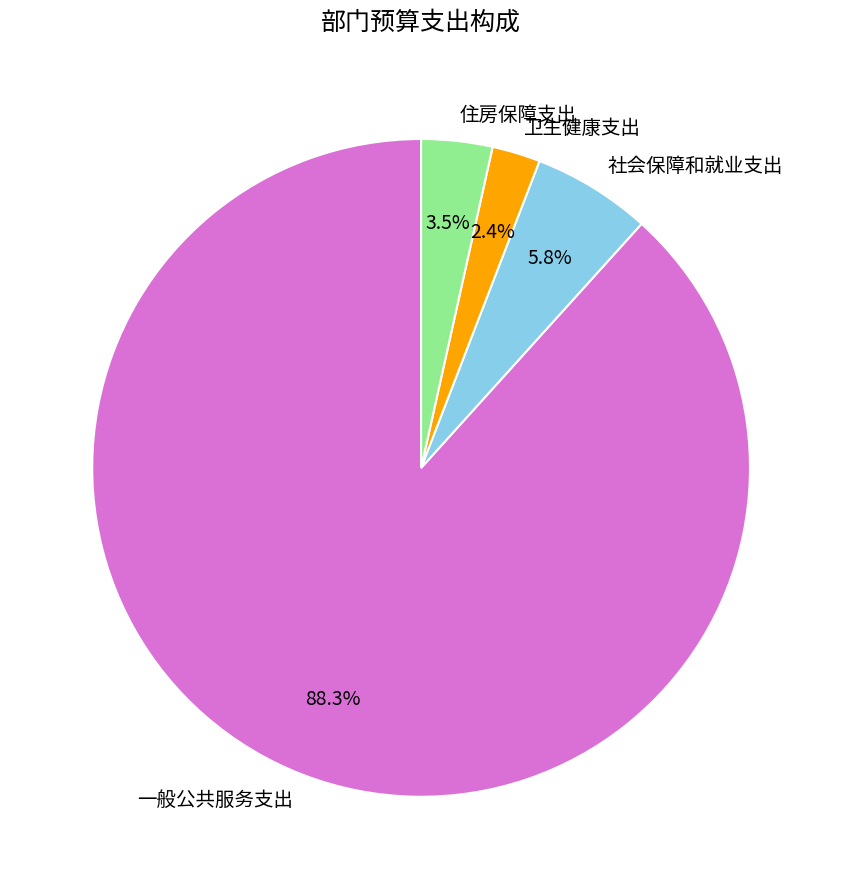

Rank the categories by value from lowest to highest.

卫生健康支出, 住房保障支出, 社会保障和就业支出, 一般公共服务支出